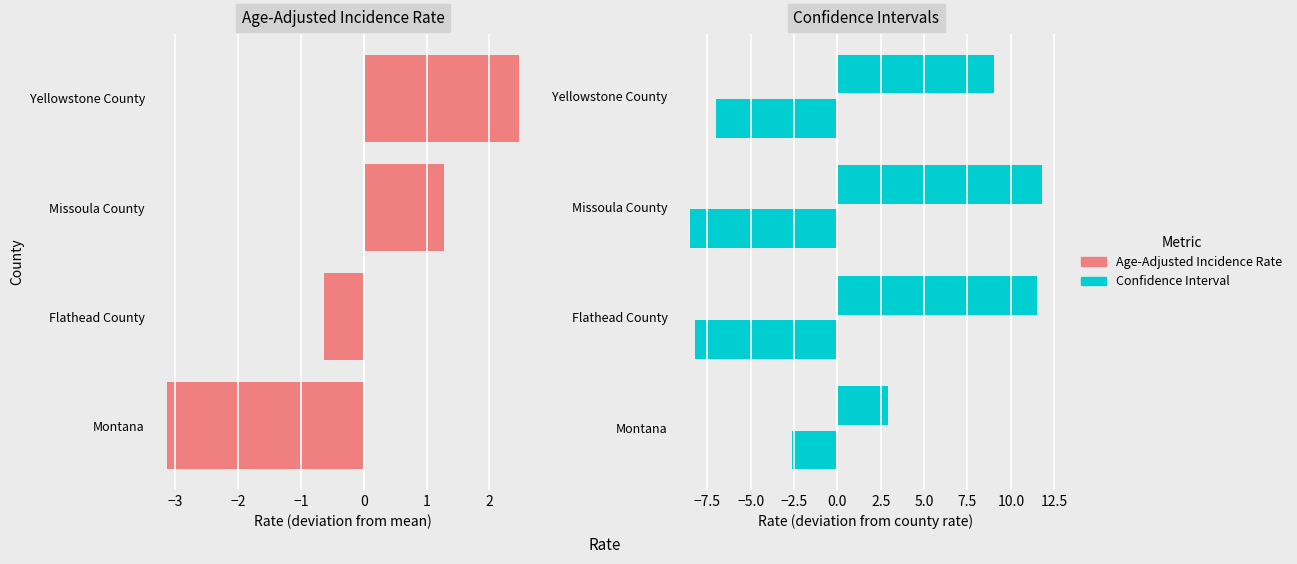

How many bars are there in total?

12